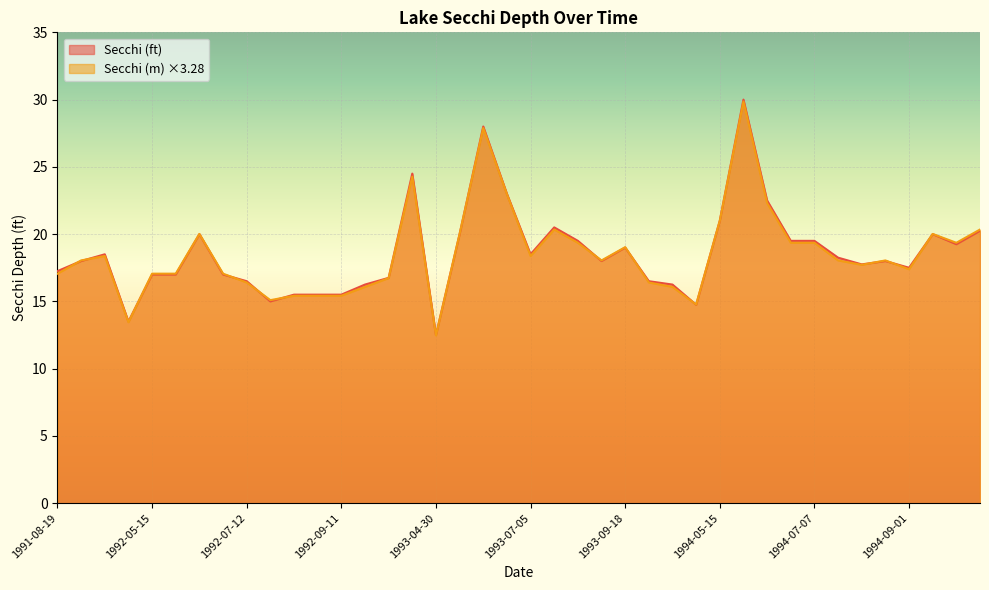

Which series has the largest total across all categories?

Secchi (ft)